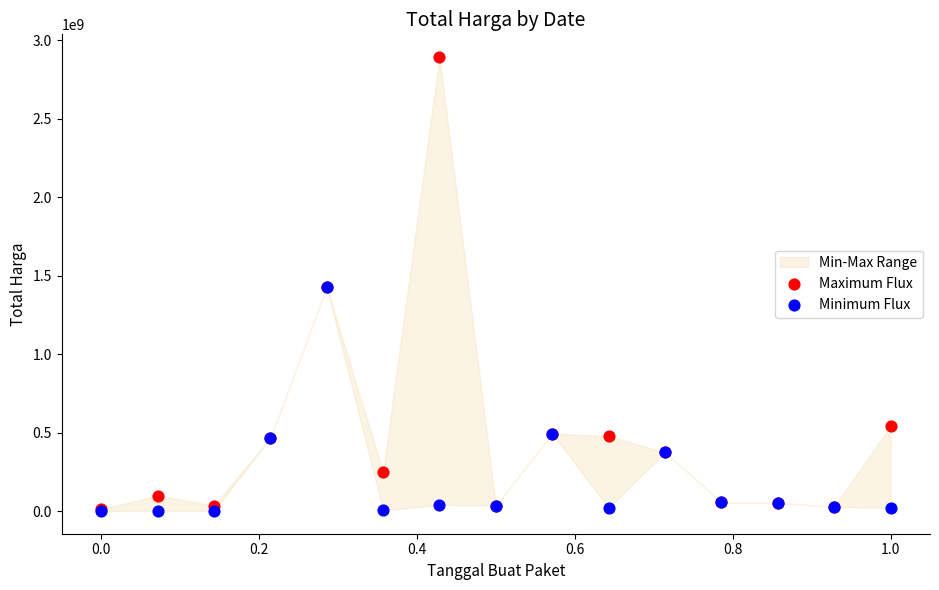

In the Minimum Flux series, what Y value is closest to 712972950?

493000000